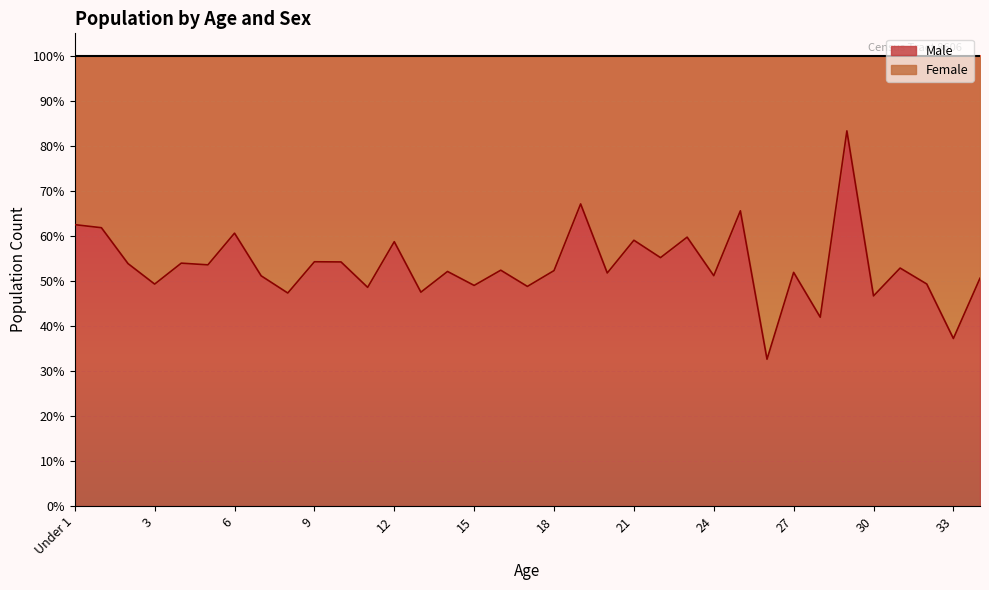

What is the spread (max minus min) of values at 24?

2